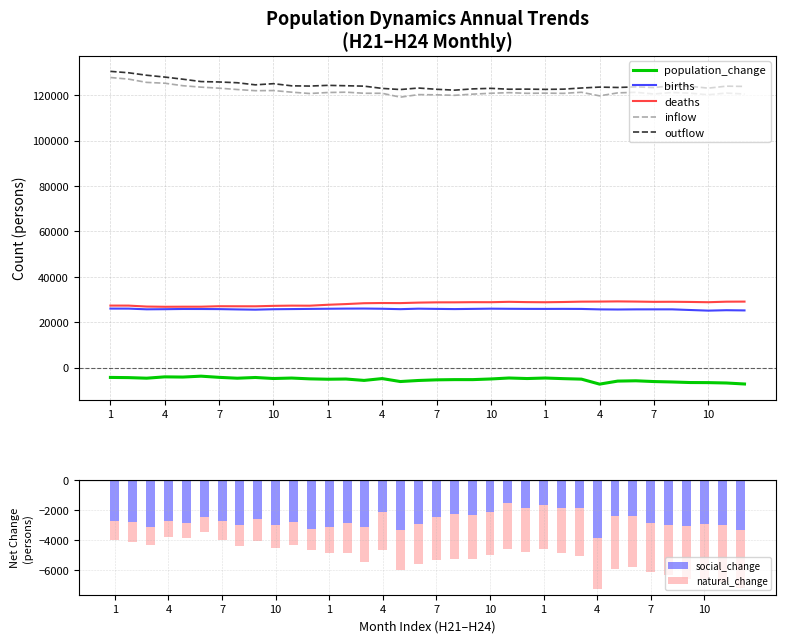

What is the total value across all series at 1?

307445